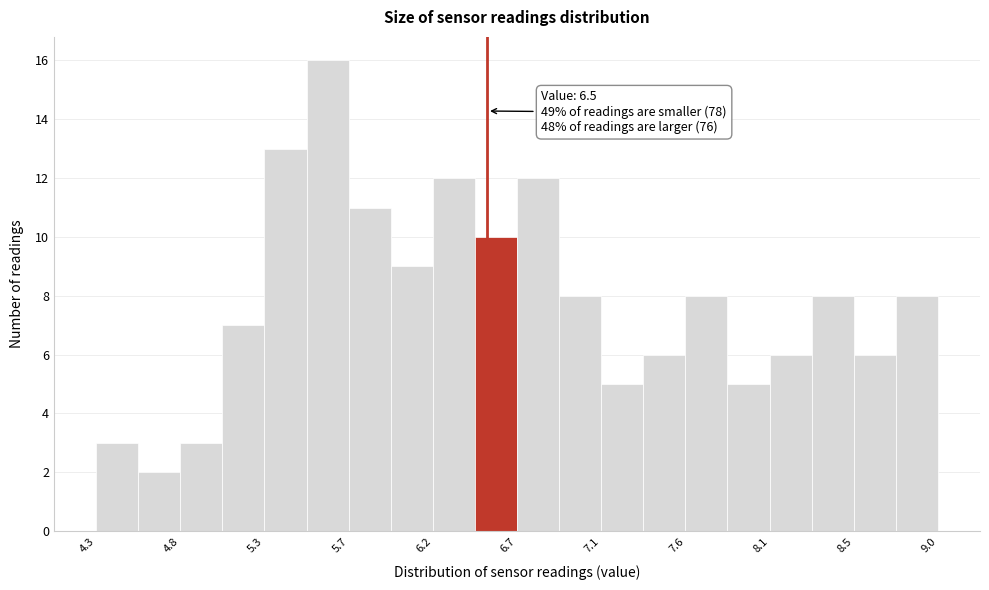

Over which range of the x-axis is the bar tallest?

5.50 to 5.75